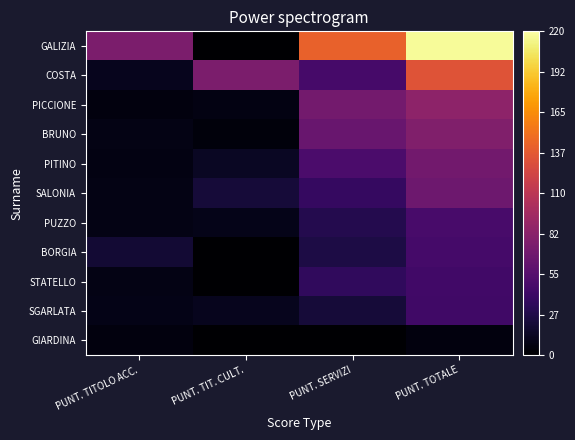

Rank the series by their maximum value, from lowest to highest.

GIARDINA, SGARLATA, STATELLO, BORGIA, PUZZO, SALONIA, PITINO, BRUNO, PICCIONE, COSTA, GALIZIA